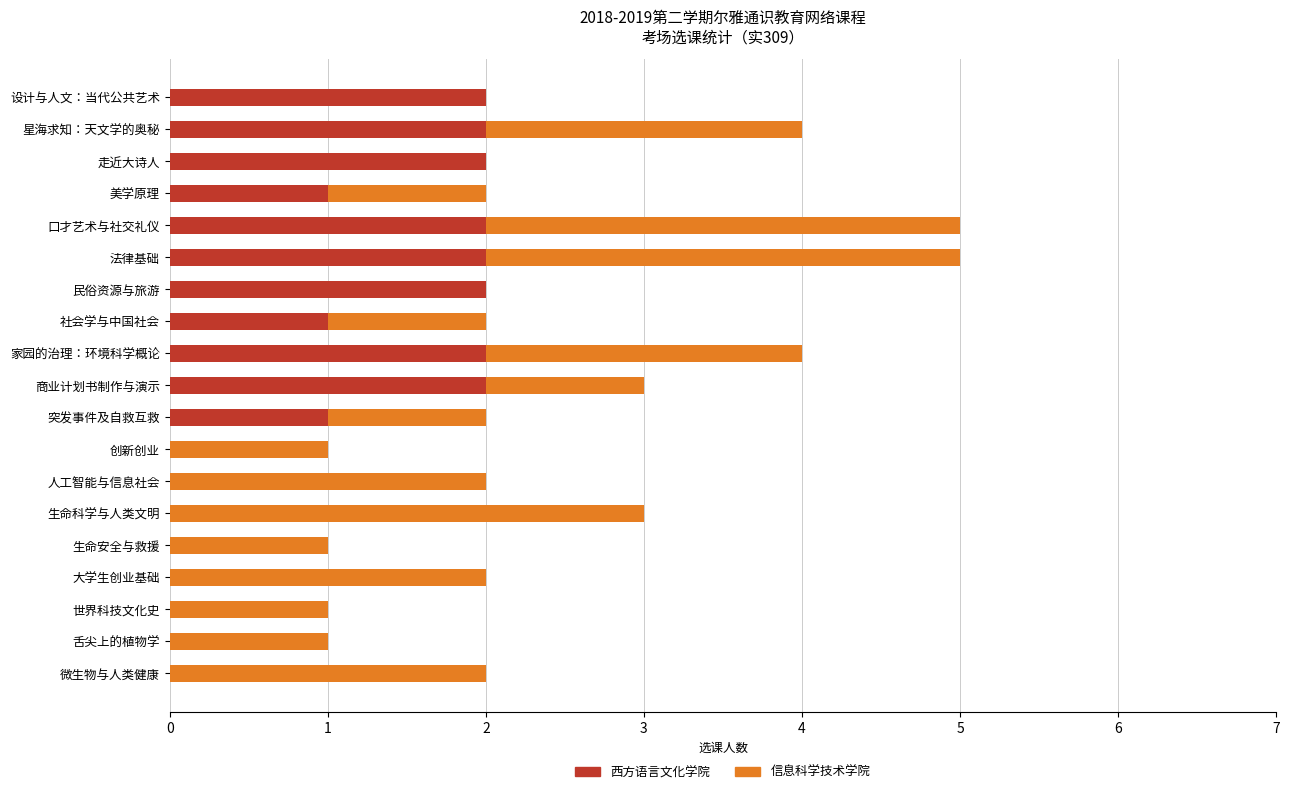

What is the total value across all series at 生命科学与人类文明?

3